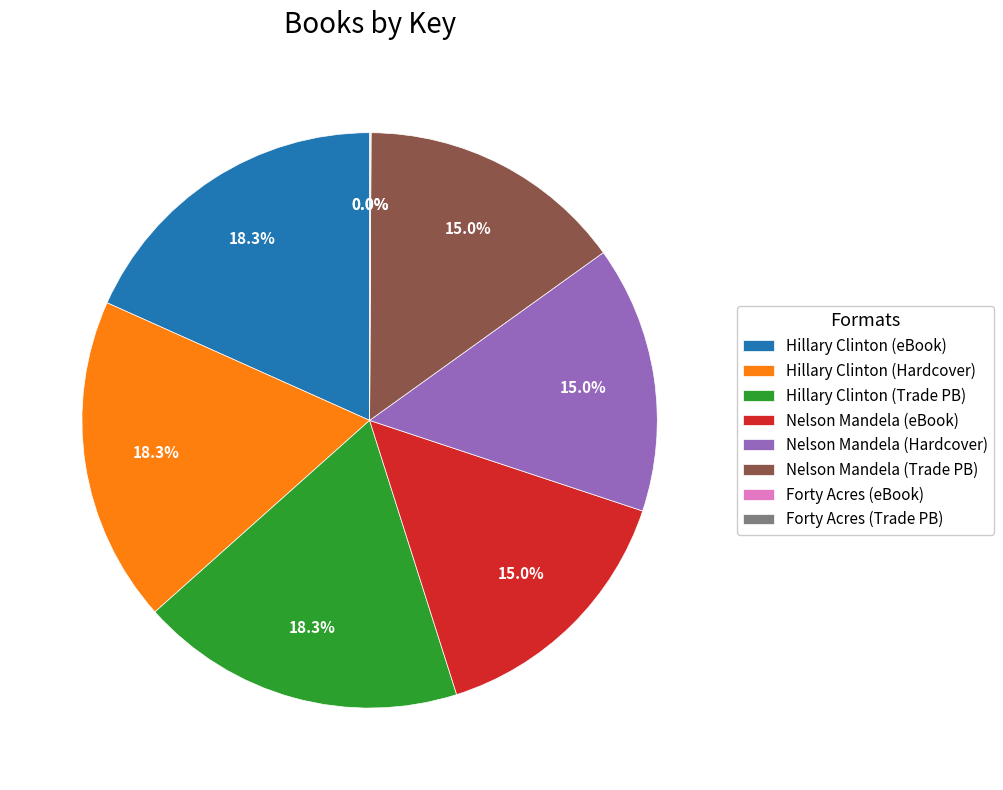

Does Hillary Clinton (eBook) account for over 50% of the chart?

No